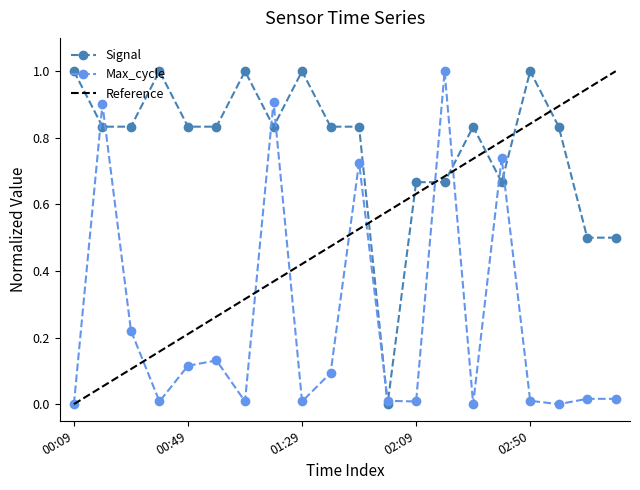

Rank the categories by Signal value from lowest to highest.

01:59, 03:10, 03:20, 02:09, 02:19, 02:40, 00:19, 00:29, 00:49, 00:59, 01:19, 01:39, 01:49, 02:30, 03:00, 00:09, 00:39, 01:09, 01:29, 02:50